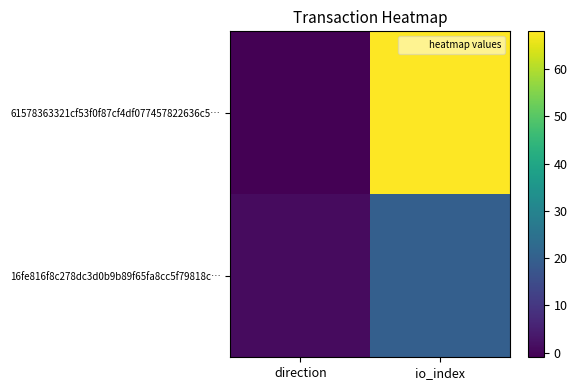

Reading left to right, list all the values displayed in this chart.

61578363321cf53f0f87cf4df077457822636c5…: direction=-1	io_index=68
16fe816f8c278dc3d0b9b89f65fa8cc5f79818c…: direction=1	io_index=20